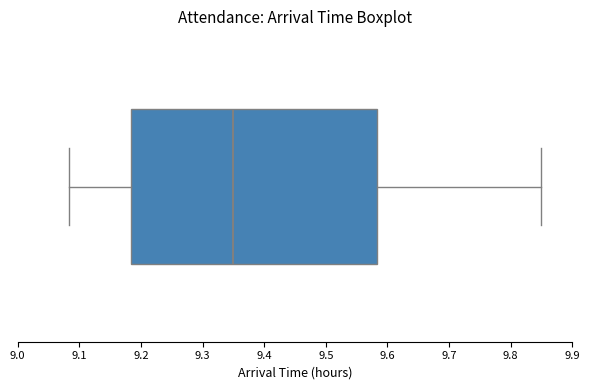

Transcribe this box plot: give where the median line is, the range the box spans, and where the two whiskers end, as read against the x-axis. The values are not printed on the chart, so give them approximately, as read against the axis.

median 9.35, box 9.18 to 9.58, whiskers 9.08 to 9.85